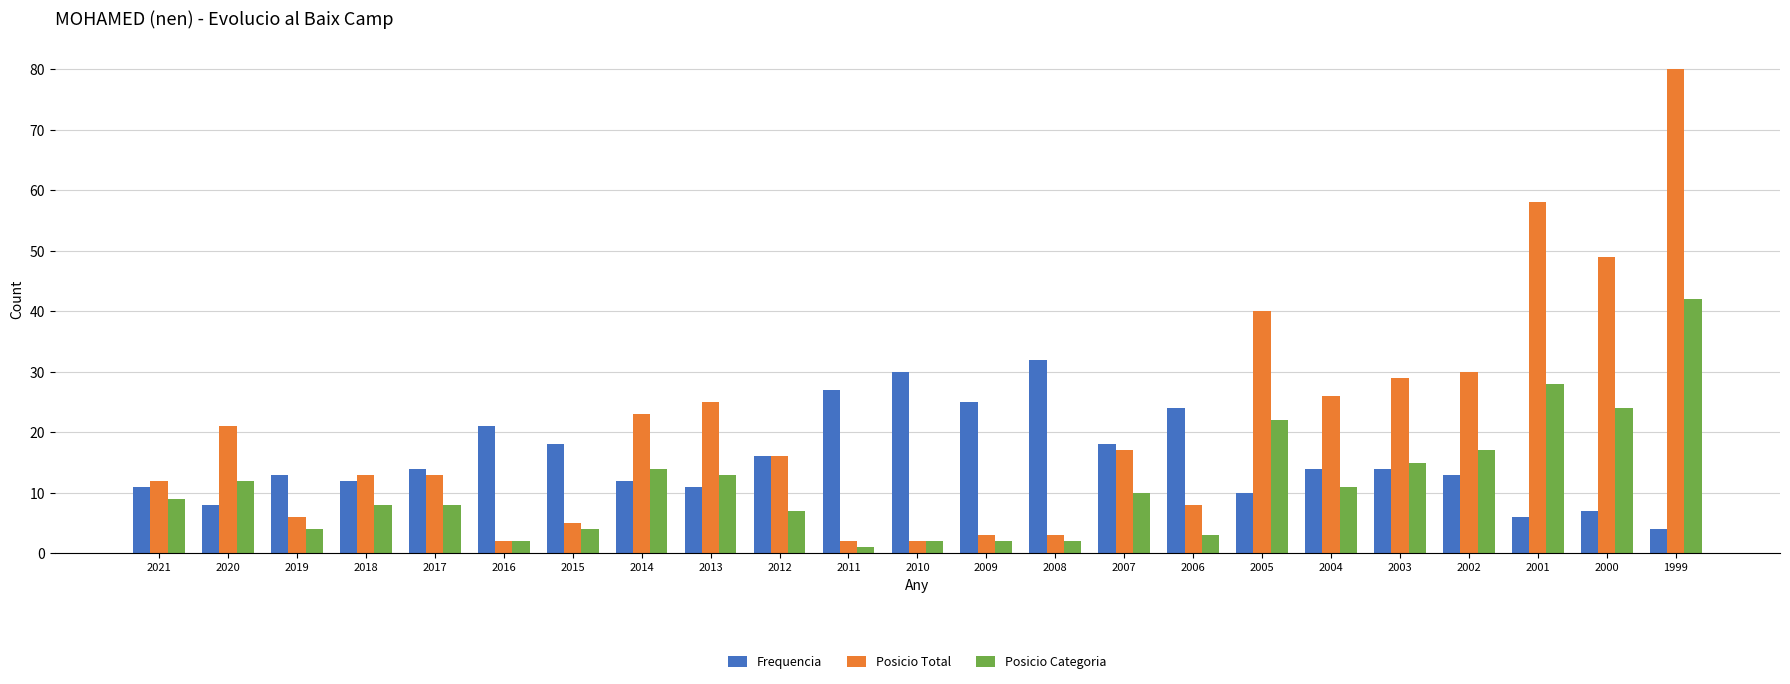

What is the value of the Posicio Categoria bar at the 18th from the left?

11